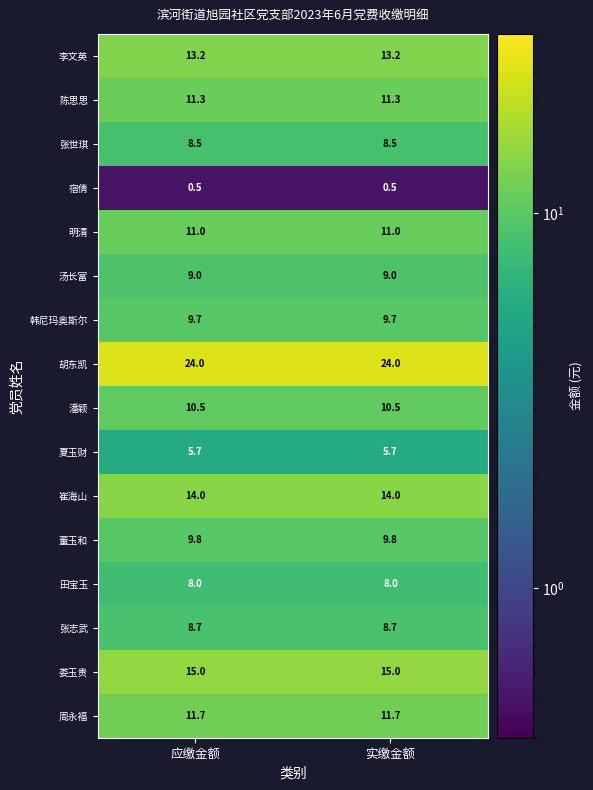

What is the maximum value shown in the chart?

24.0